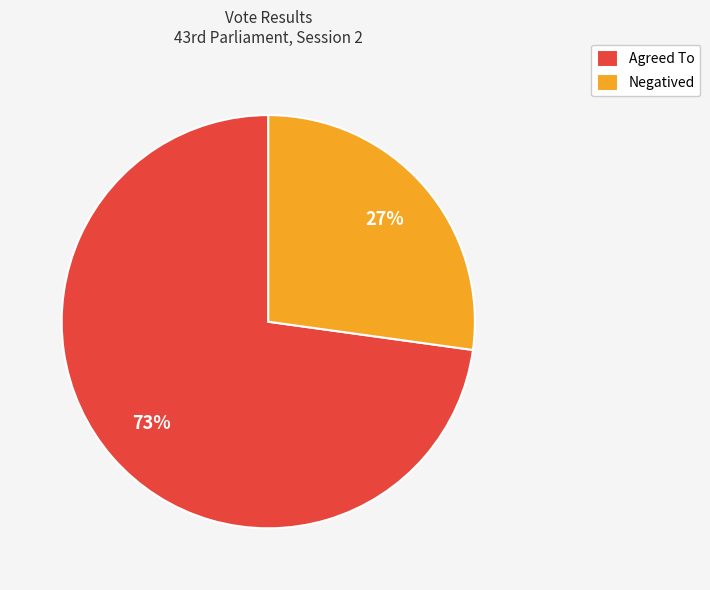

Which slice is the largest?

Agreed To